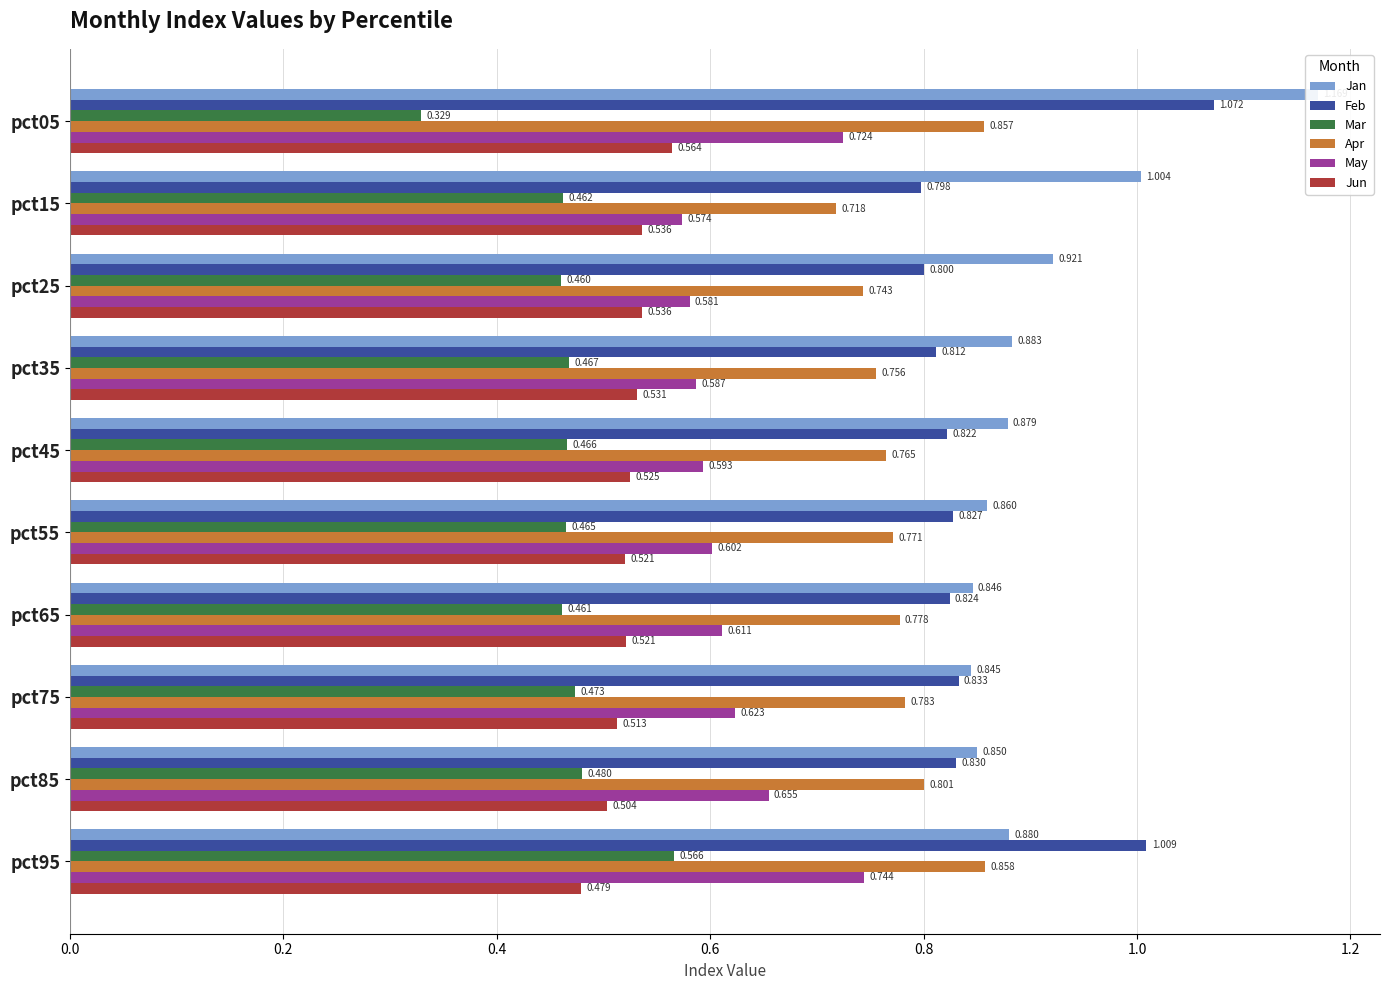

What position from the right is 0.0?

10